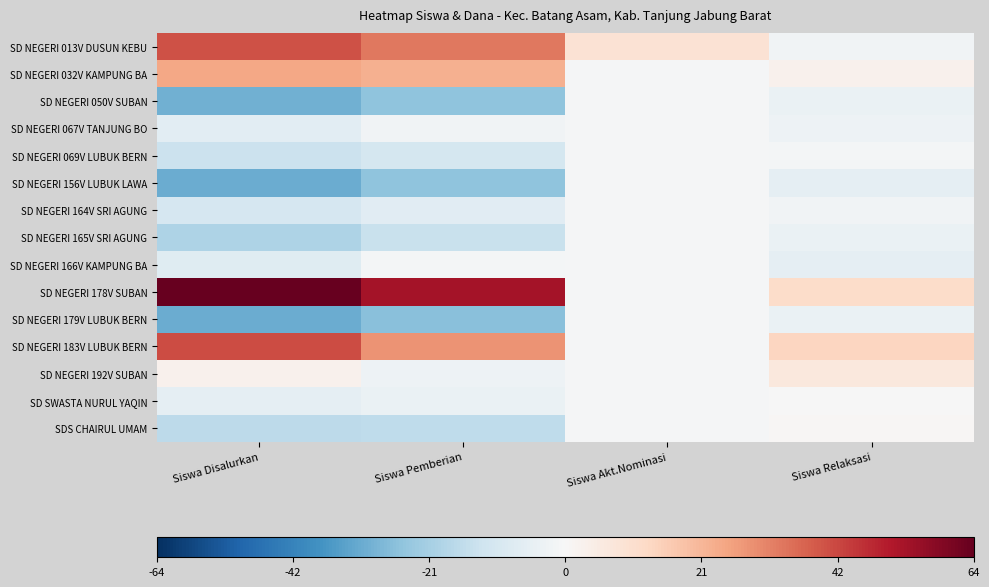

Which series changed the most between Siswa Pemberian and Siswa Relaksasi?

SD NEGERI 178V SUBAN